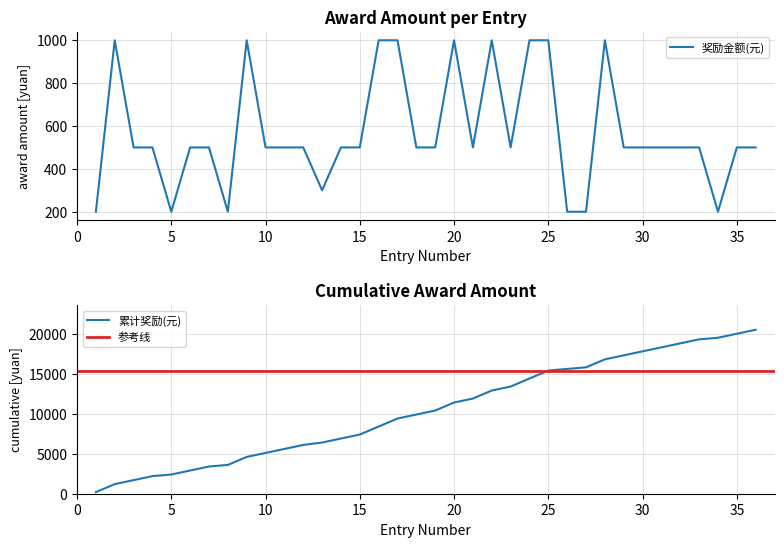

What is the sum of the values at 12 and 11?

1000